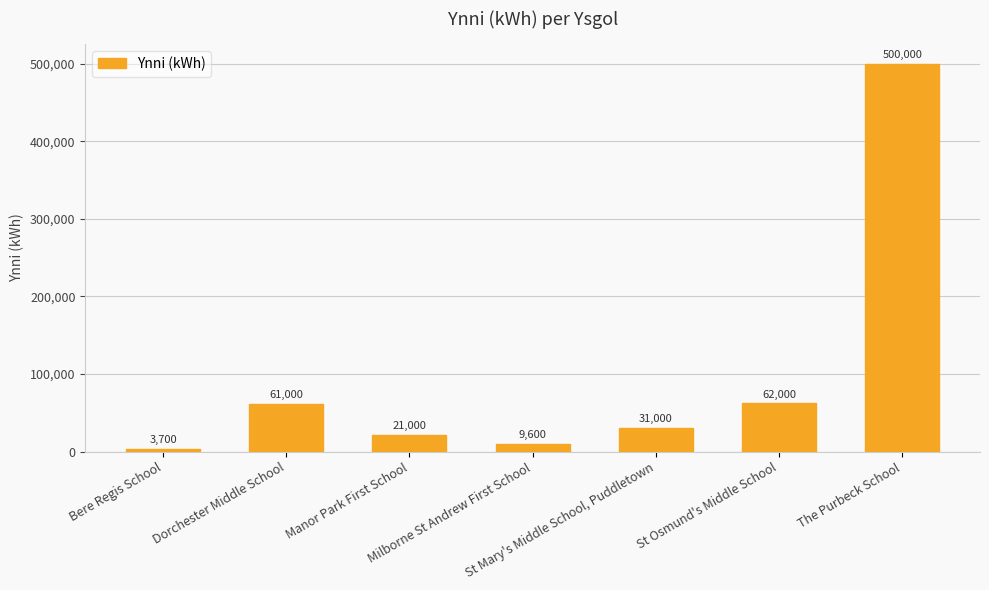

Does the chart contain any negative values?

No